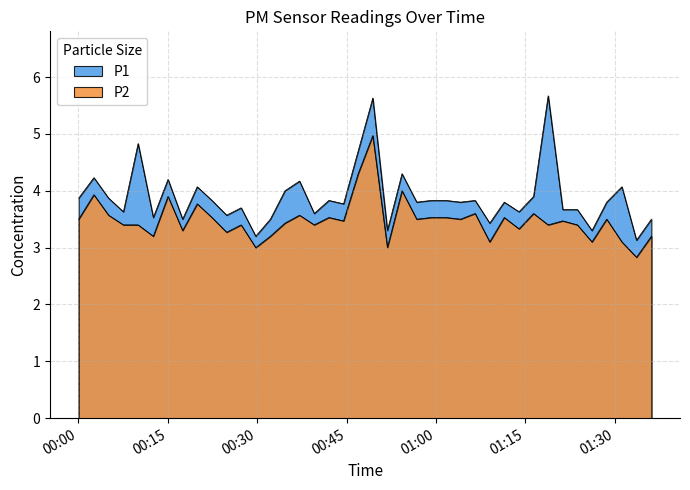

True or false: P1 and P2 intersect in this chart.

False